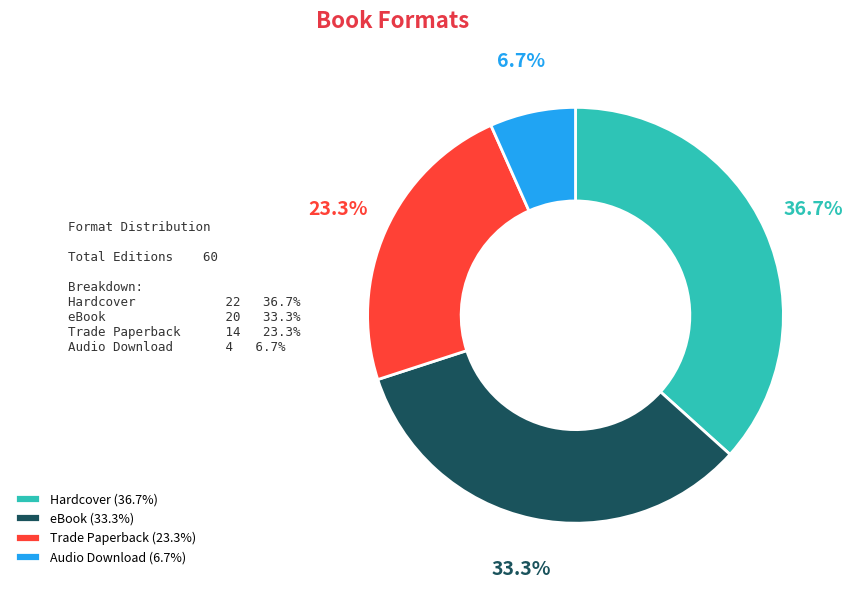

Count the number of slices in the pie.

4